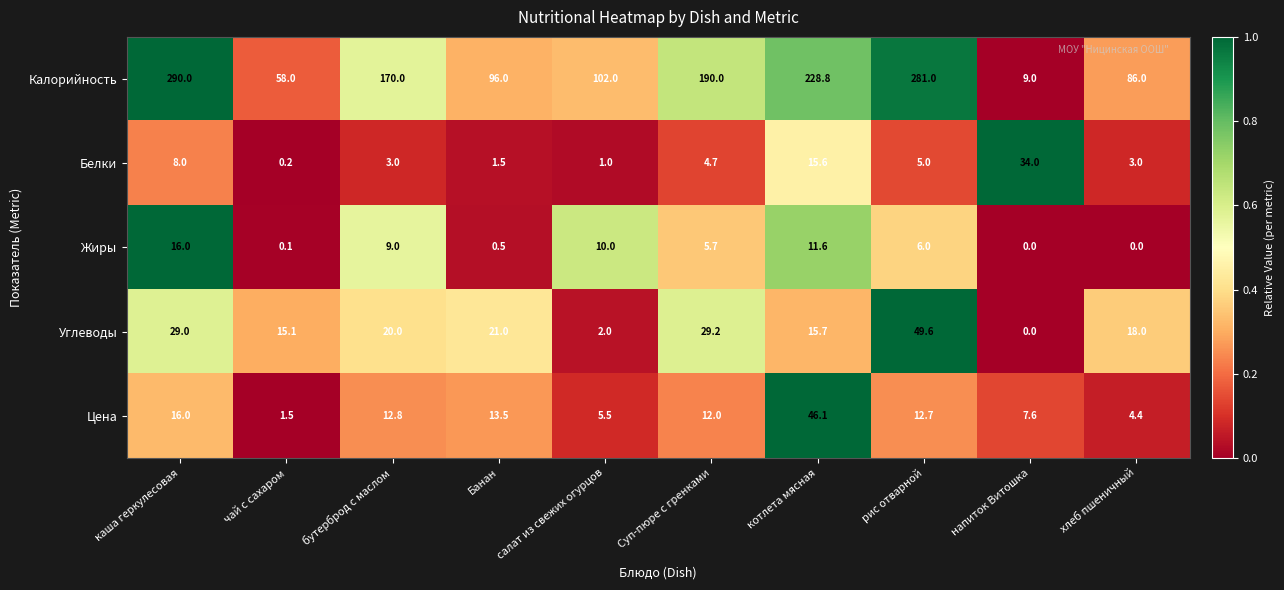

At which category is the sum across all series the highest?

каша геркулесовая